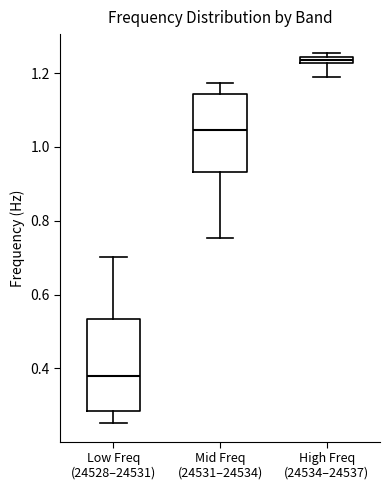

Where is the lower edge of the box for Mid Freq (24531–24534) on the y-axis? The values are not printed on the chart, so give them approximately, as read against the axis.

0.94